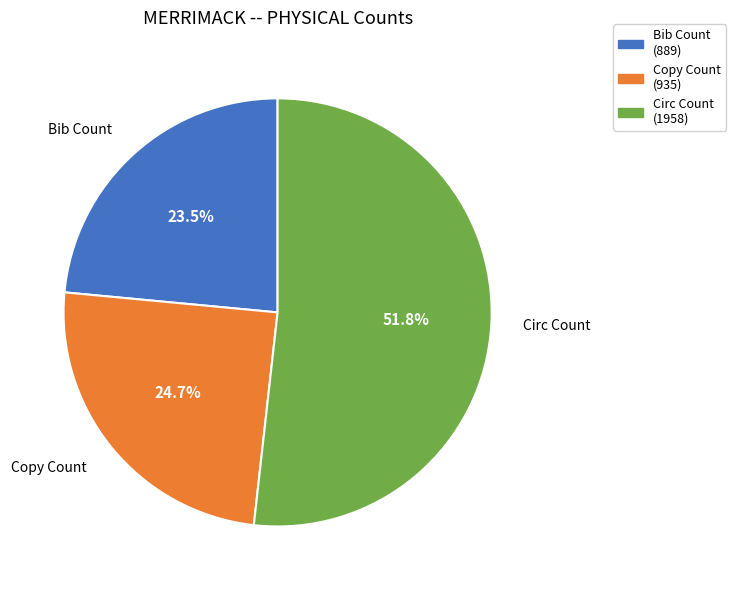

What is the majority slice?

Circ Count